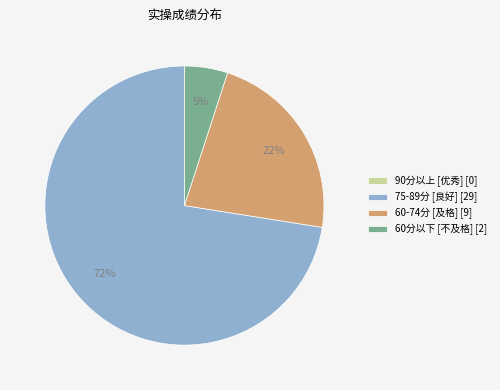

Which slice represents more than half of the pie?

75-89分 [良好] [29]